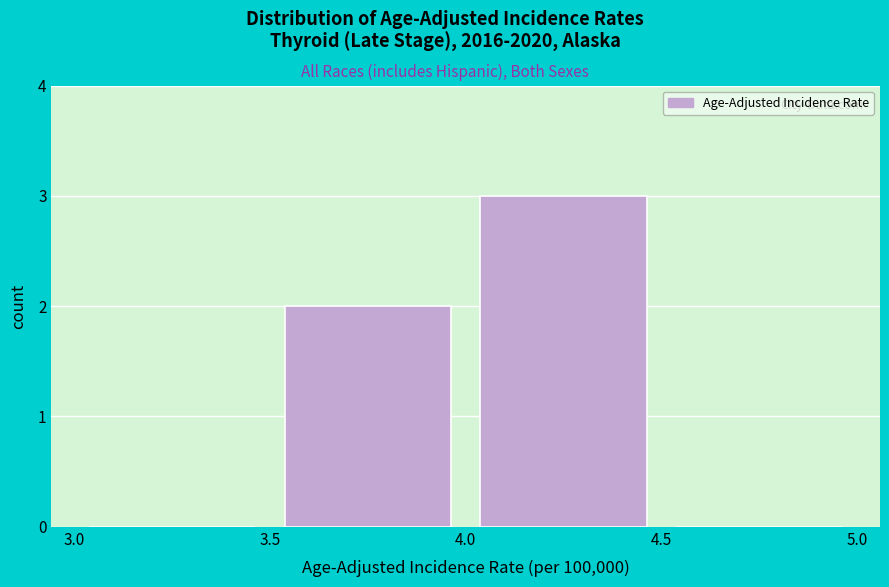

Reading left to right, list every bar in this chart as the range it spans on the x-axis followed by its height. The values are not printed on the chart, so give them approximately, as read against the axis.

3.0 to 3.5: 0
3.5 to 4.0: 2
4.0 to 4.5: 3
4.5 to 5.0: 0